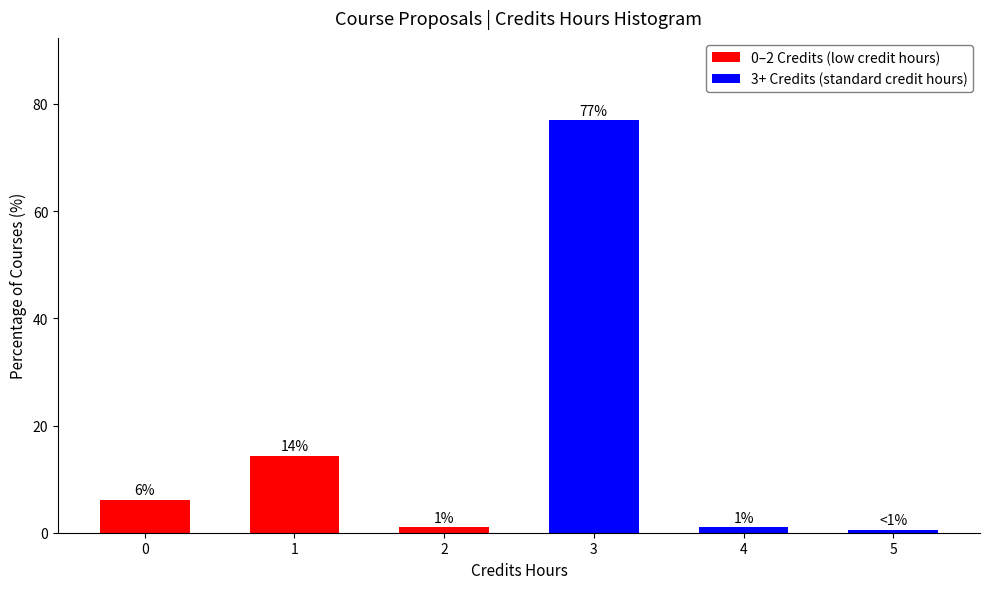

Is it true that the value at 1 is 14.4?

True